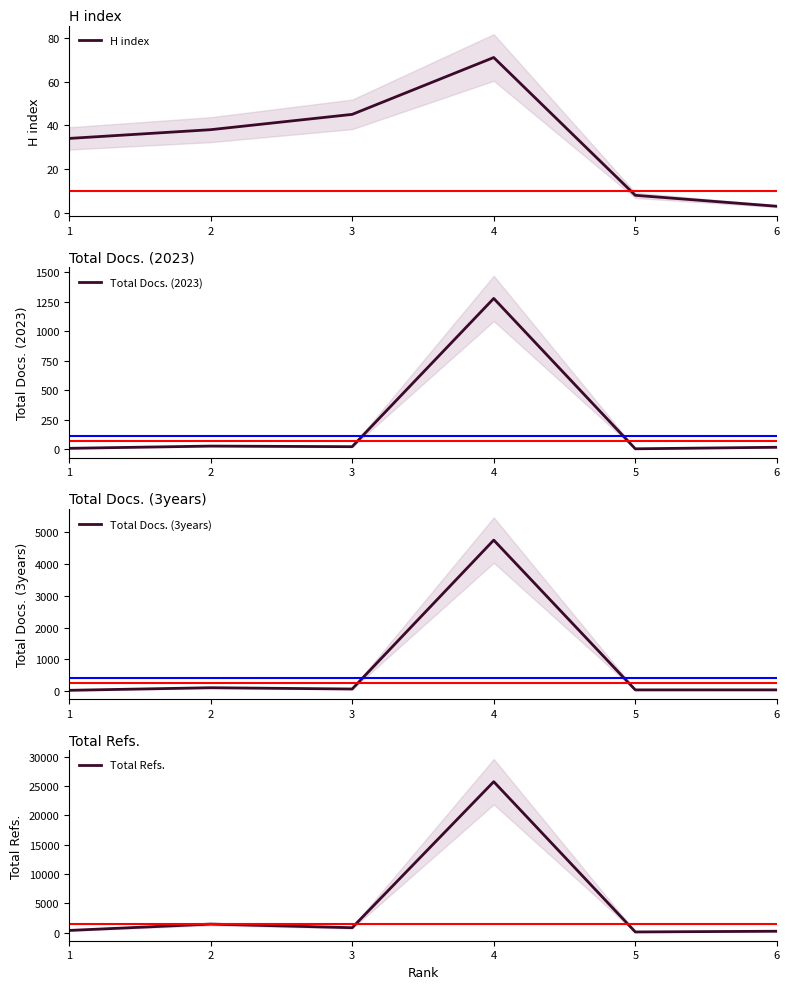

How many lines are shown in the chart?

4